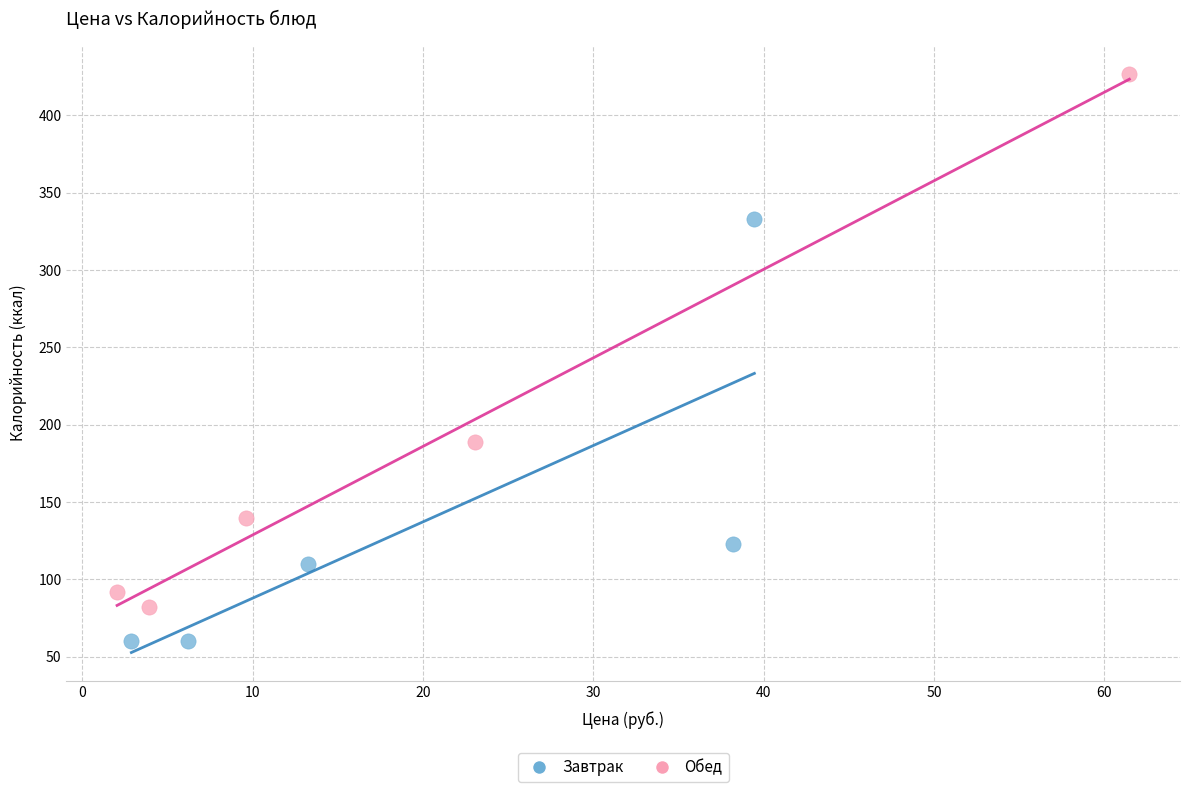

Which series contains the lowest Y value?

Завтрак